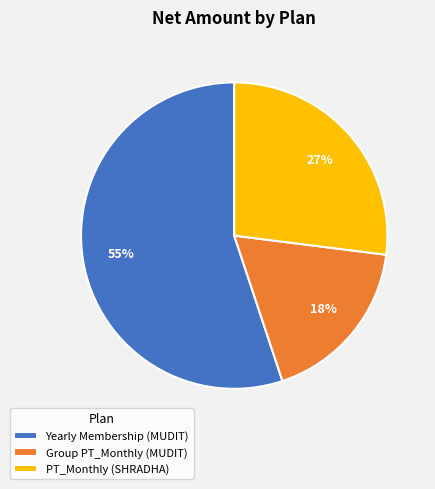

To the nearest percent, what is the difference between the largest and smallest slice percentages?

37%